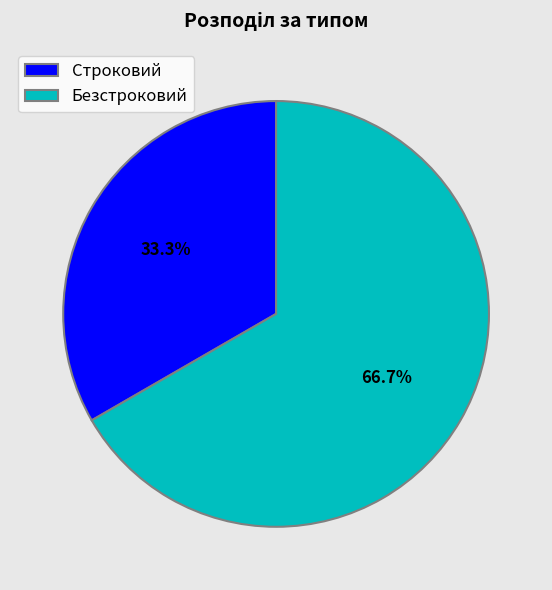

To the nearest percent, what is the difference between the Строковий and Безстроковий slice percentages?

33%